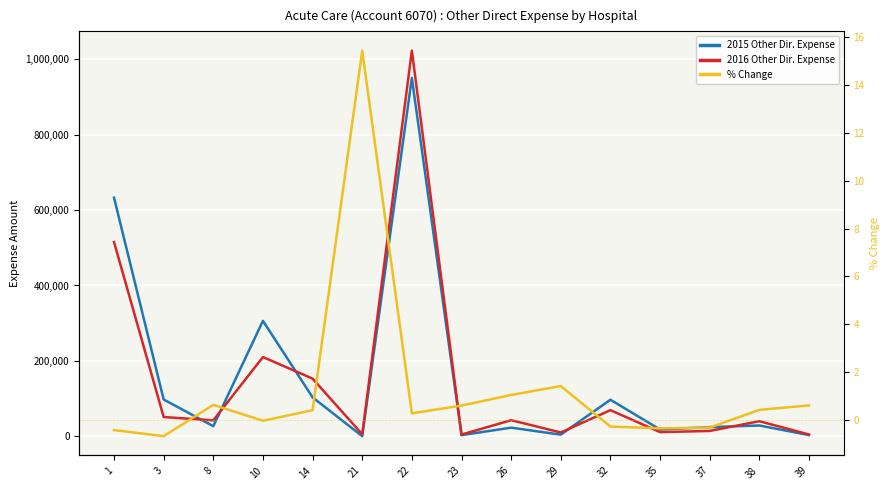

Which has a higher value, 14 or 3?

14